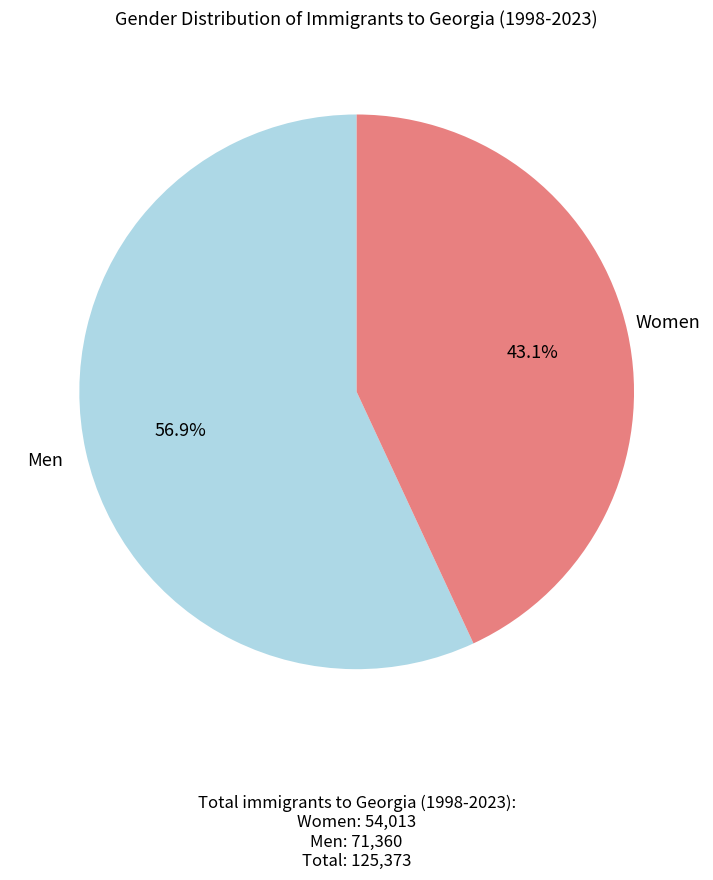

Is there a majority slice in this chart?

Yes